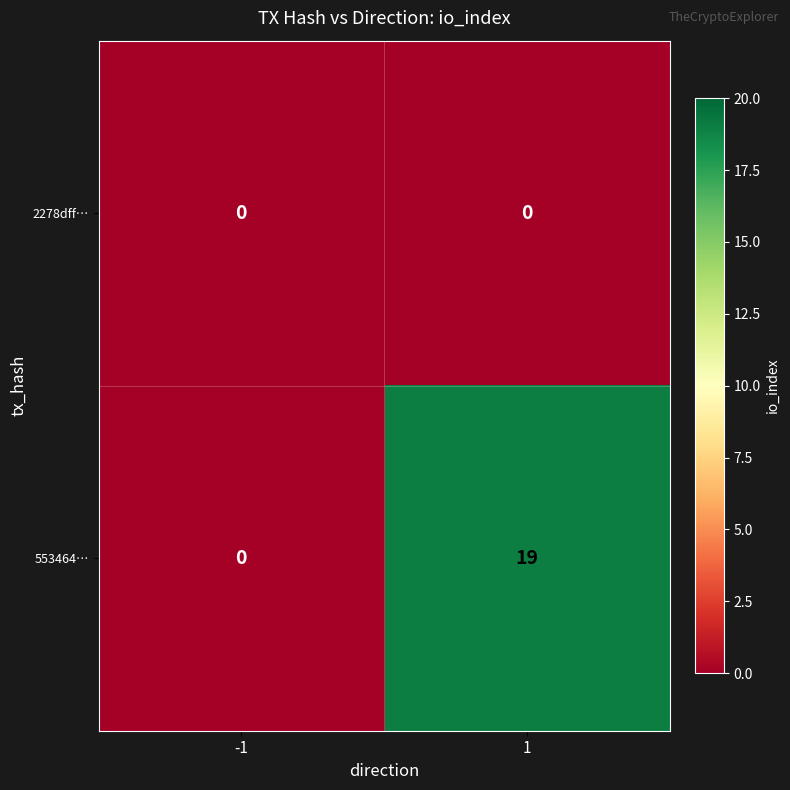

Between -1 and 1, which series saw the biggest shift?

553464…